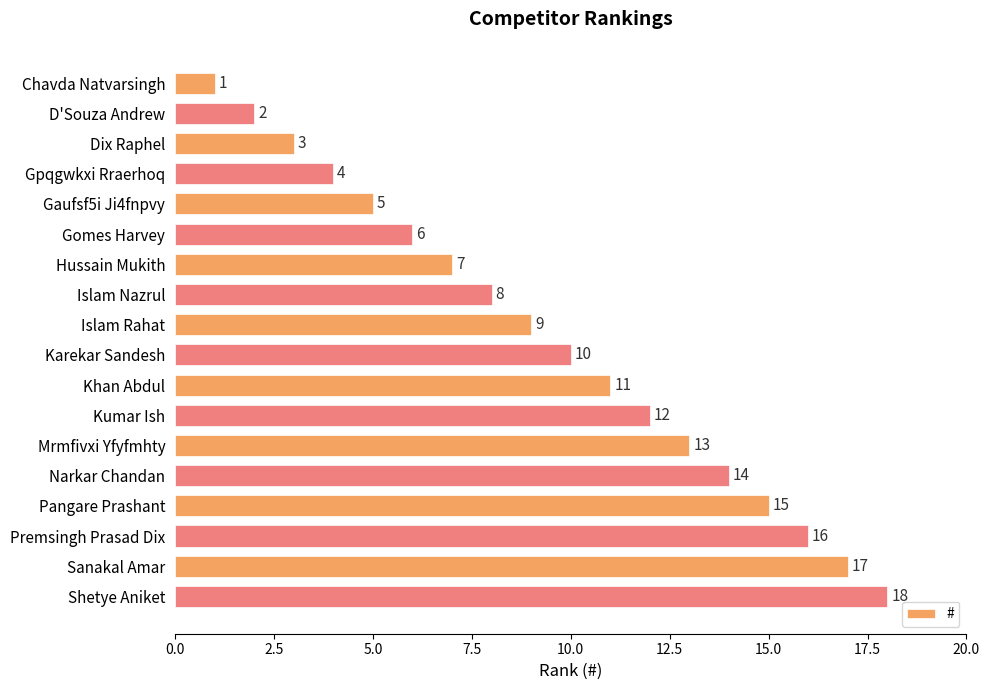

What is the difference between the maximum and minimum values?

17